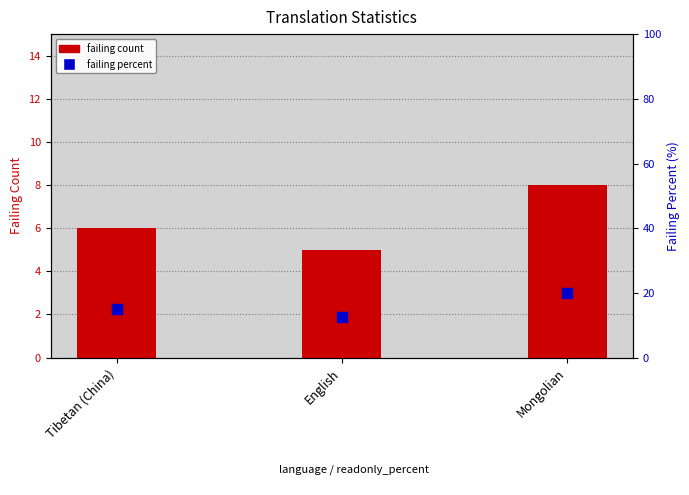

Which series has the widest spread of Y values?

failing percent